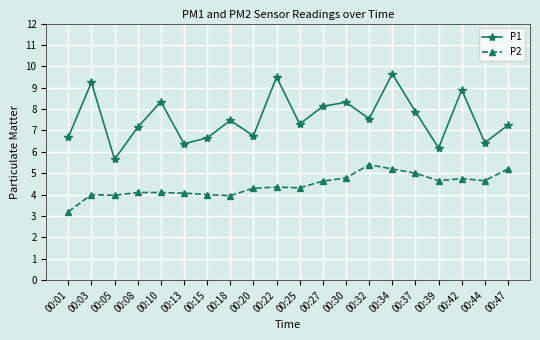

The P1 series shows 9.2 at 00:03. True or false?

True